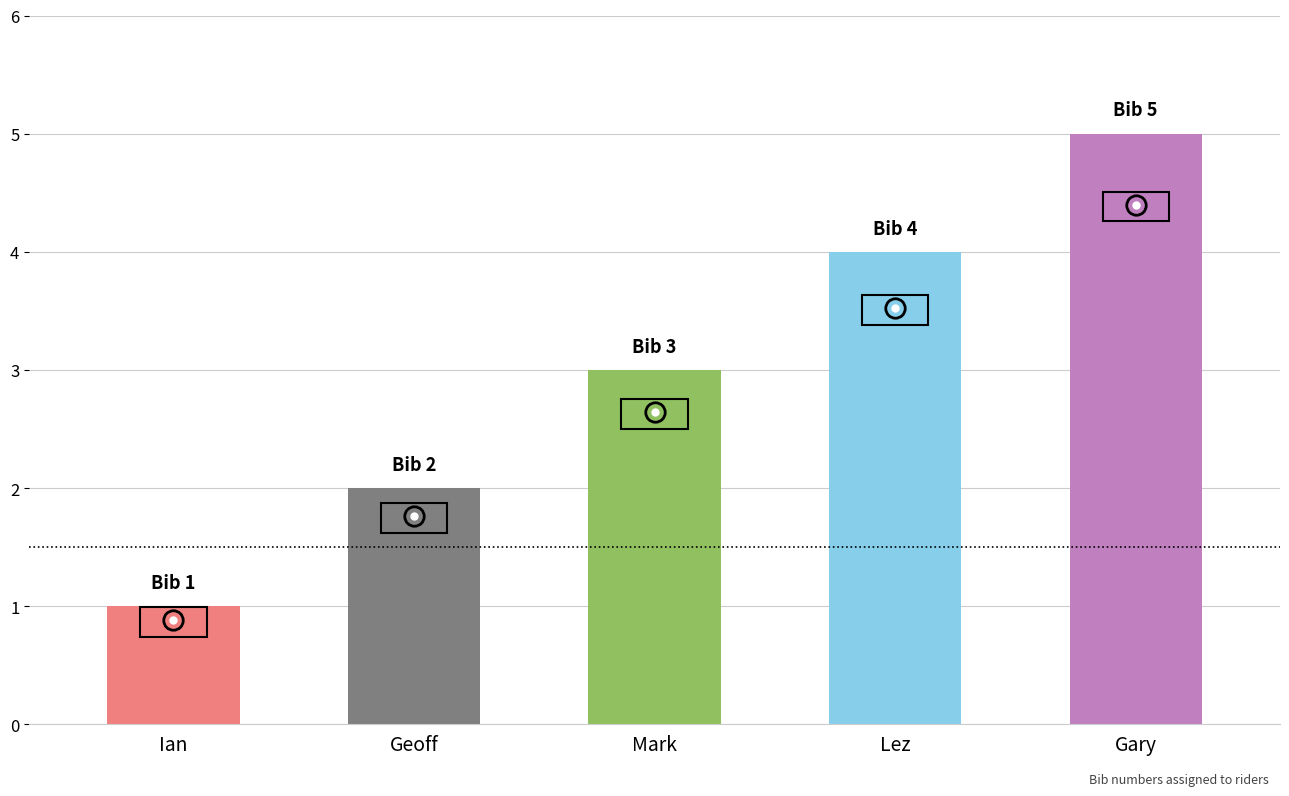

What is the average value?

3